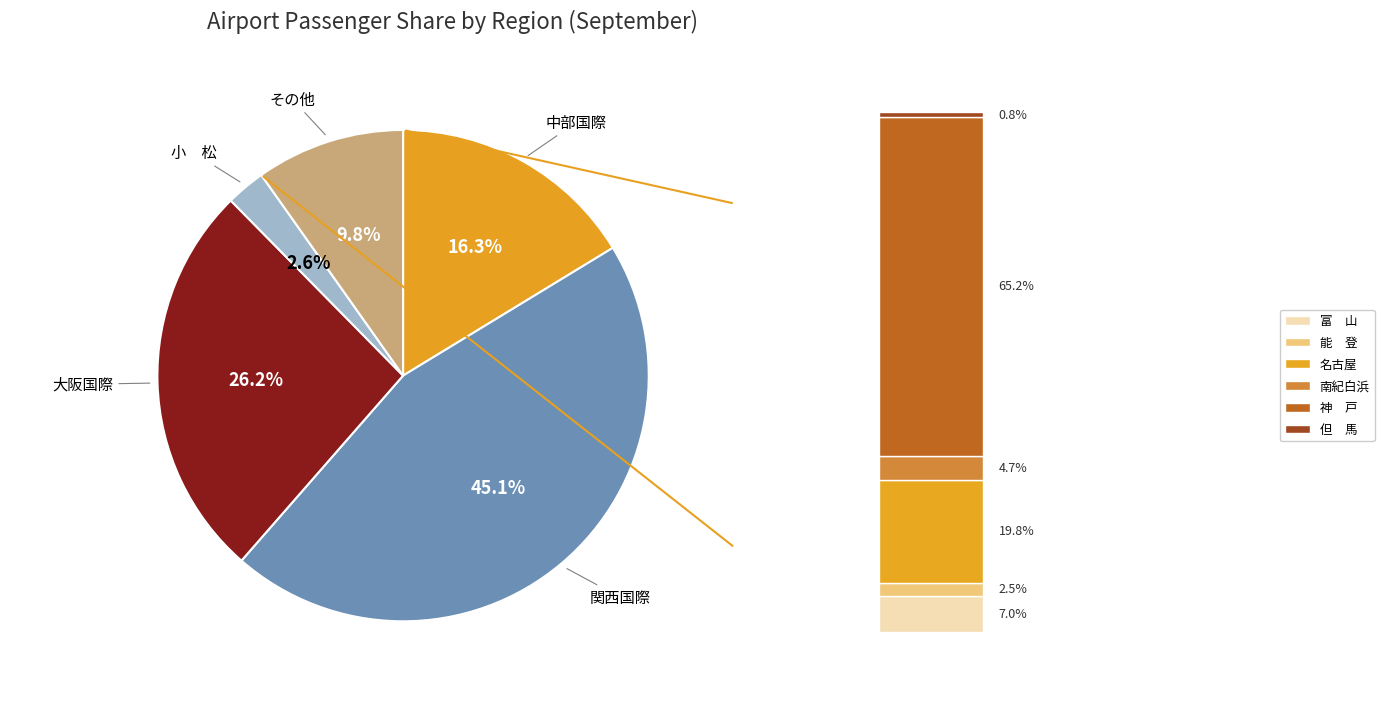

Is there any slice that represents more than half of the pie?

No